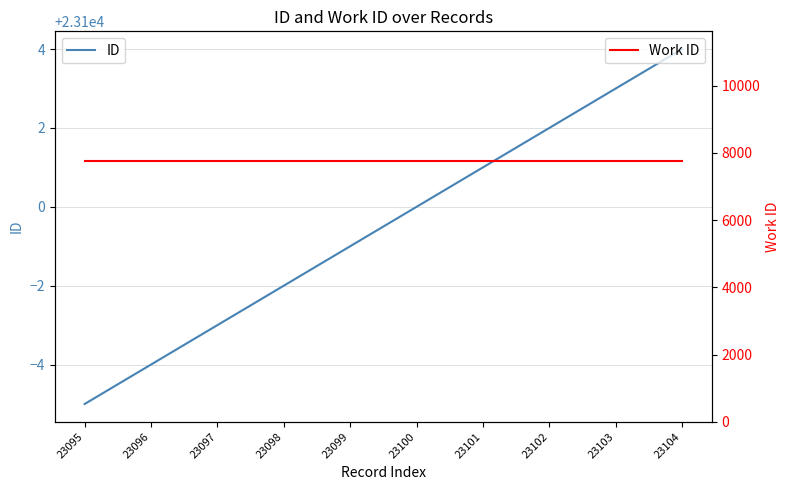

What is the approximate value of ID at 23102?

23102